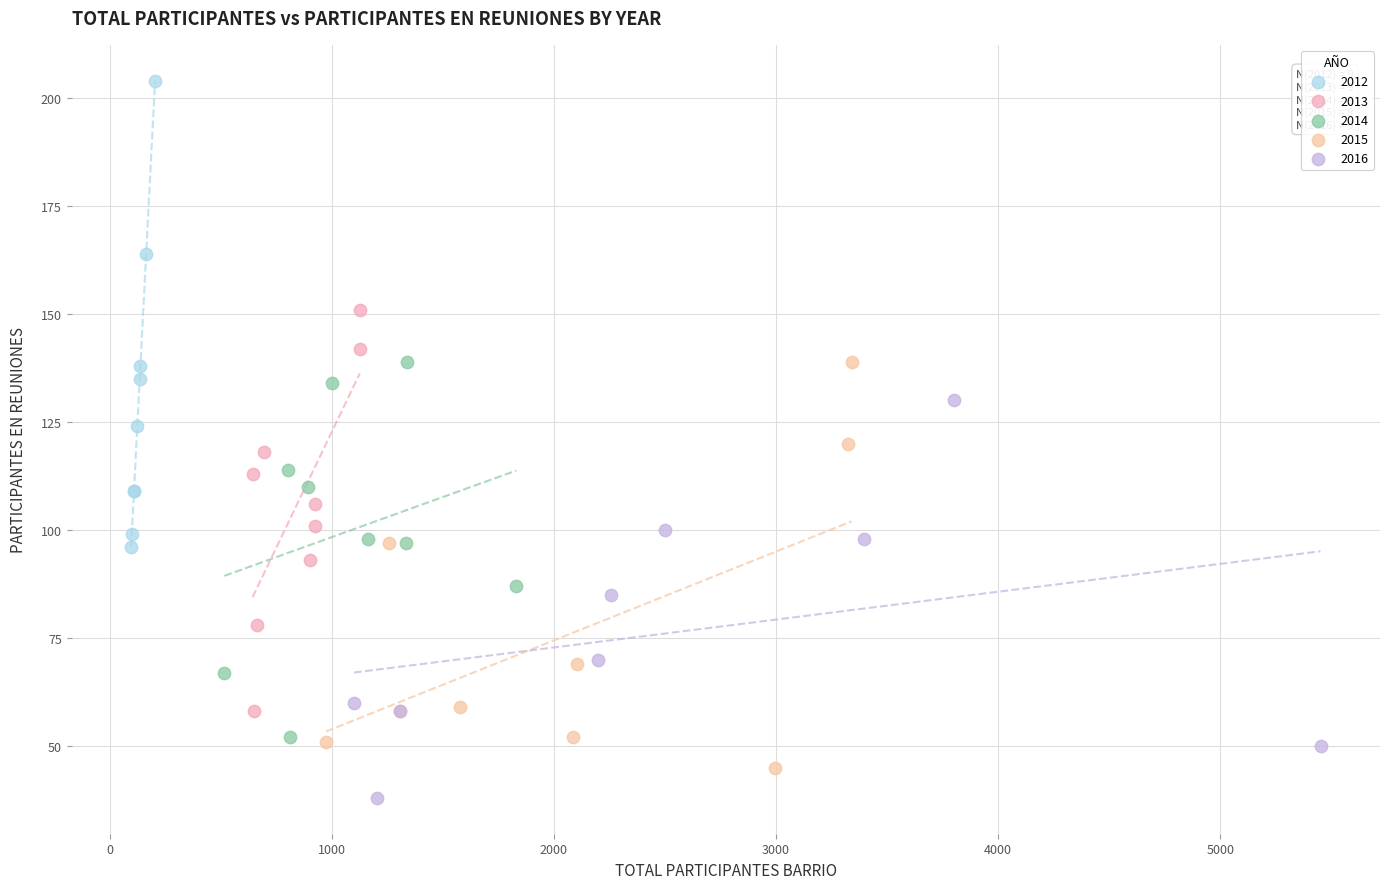

Which series contains the highest Y value?

2012